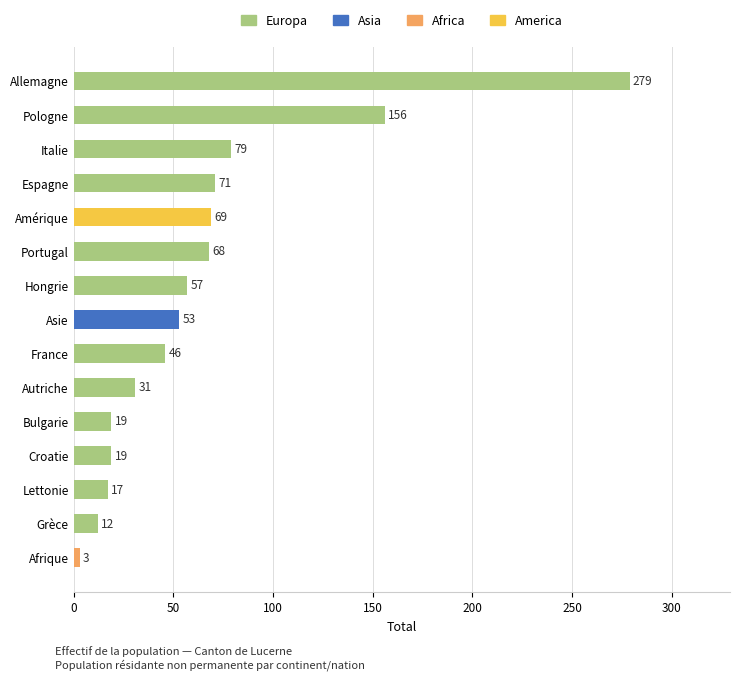

At which label is Europa closest to 139?

Pologne